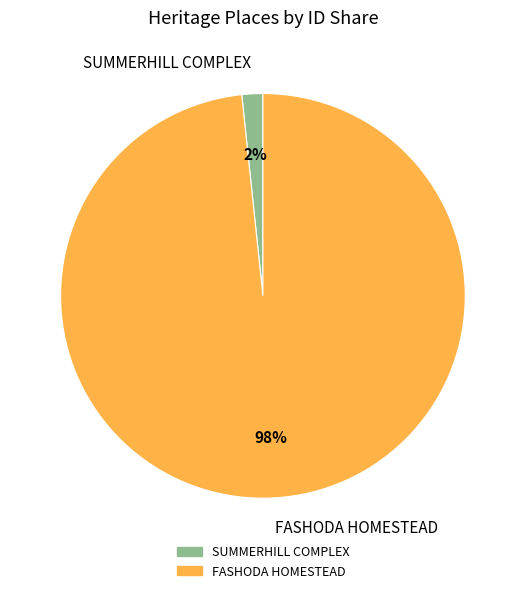

To the nearest percent, what is the combined percentage of SUMMERHILL COMPLEX and FASHODA HOMESTEAD?

100%